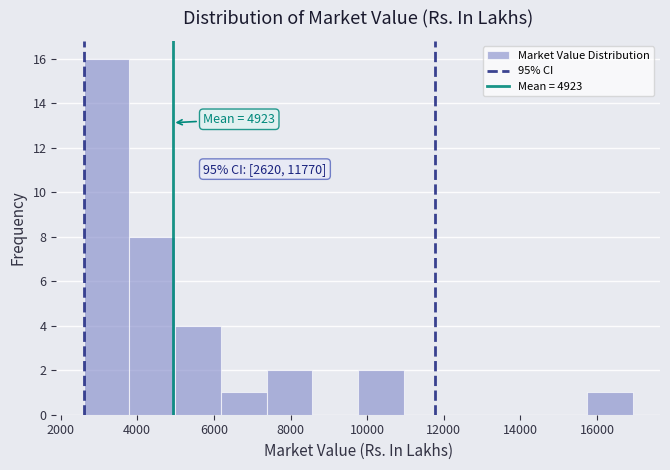

Over which range of the x-axis is the bar tallest?

2600 to 3800